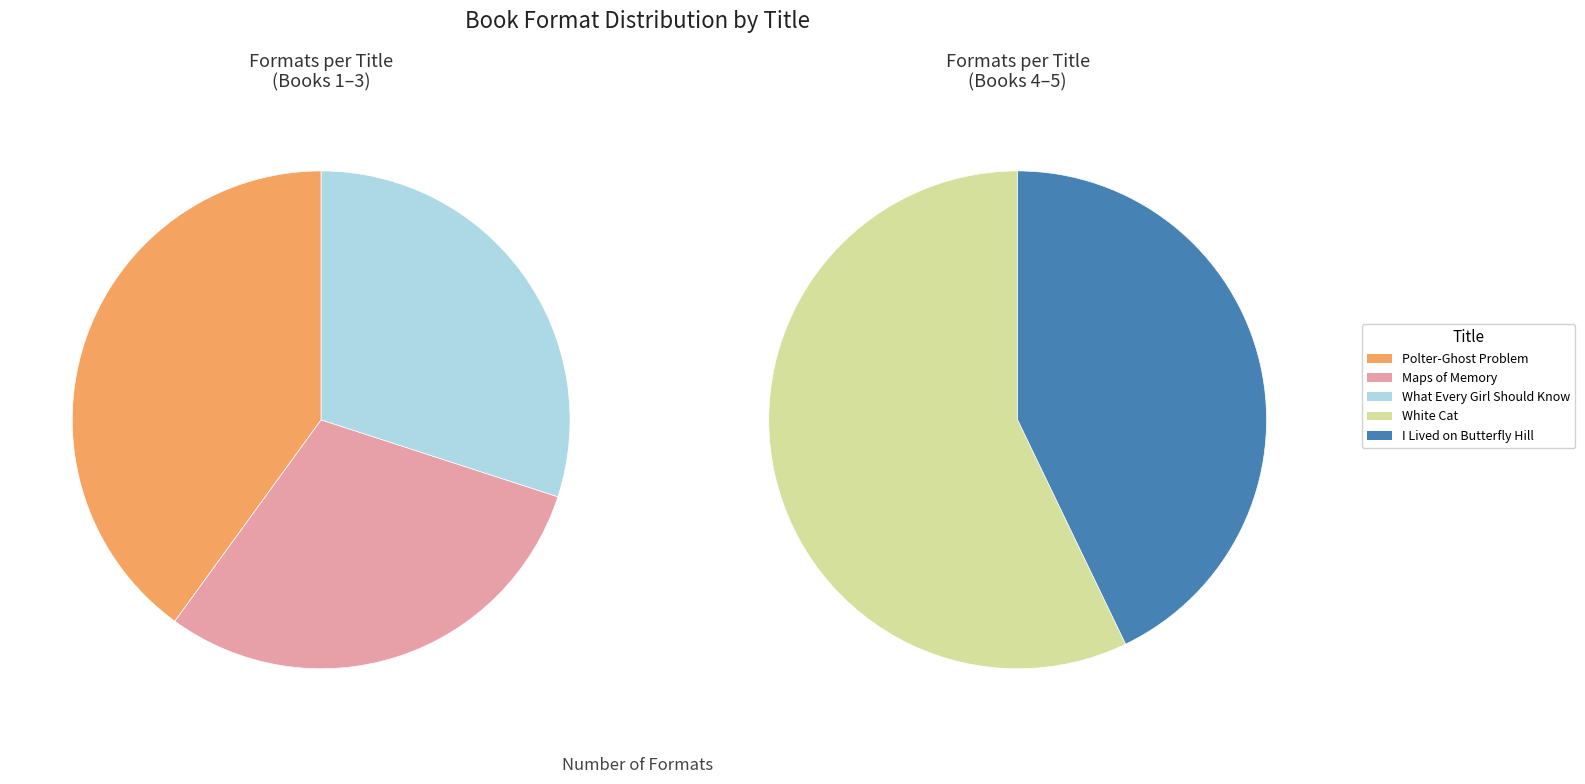

To the nearest percent, what is the combined percentage of I Lived on Butterfly Hill and White Cat?

41%